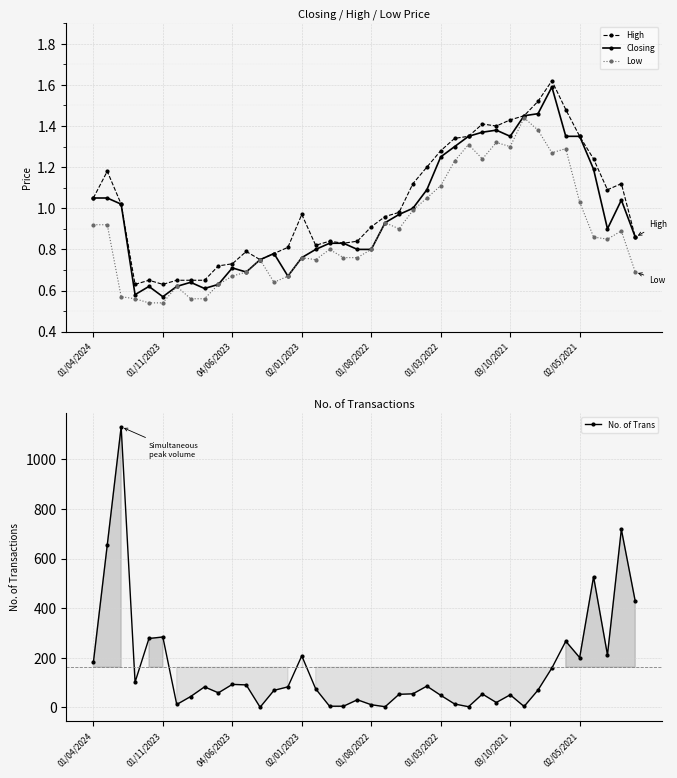

True or false: High has more than 1 points higher than both neighbors.

True